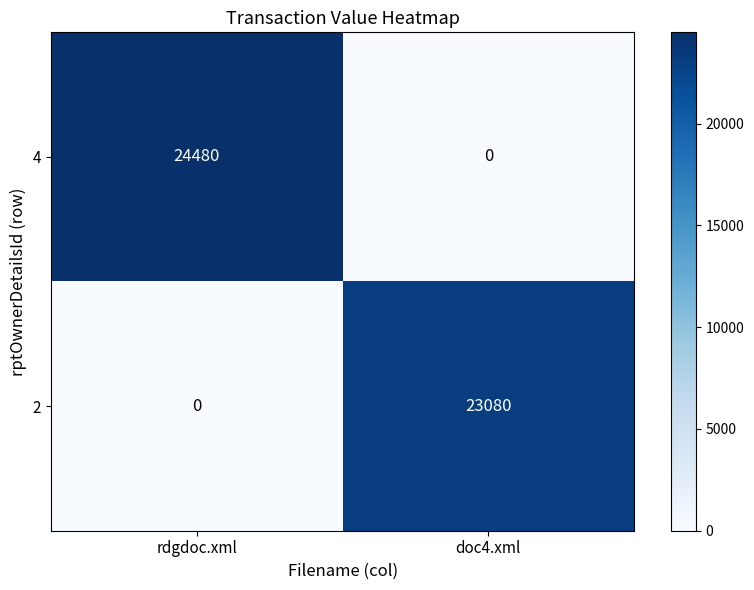

Which category has the highest value in the 4 series?

rdgdoc.xml